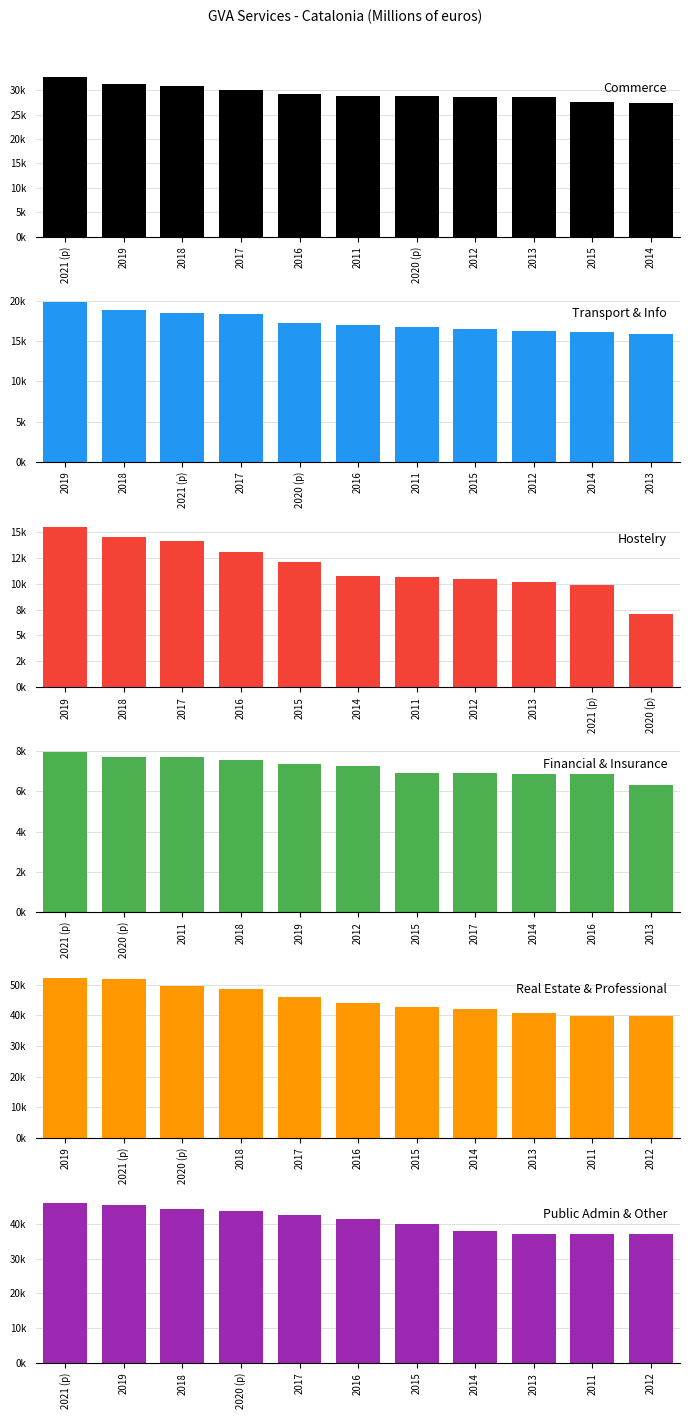

What is the spread (max minus min) of values at 2019?

44157.8